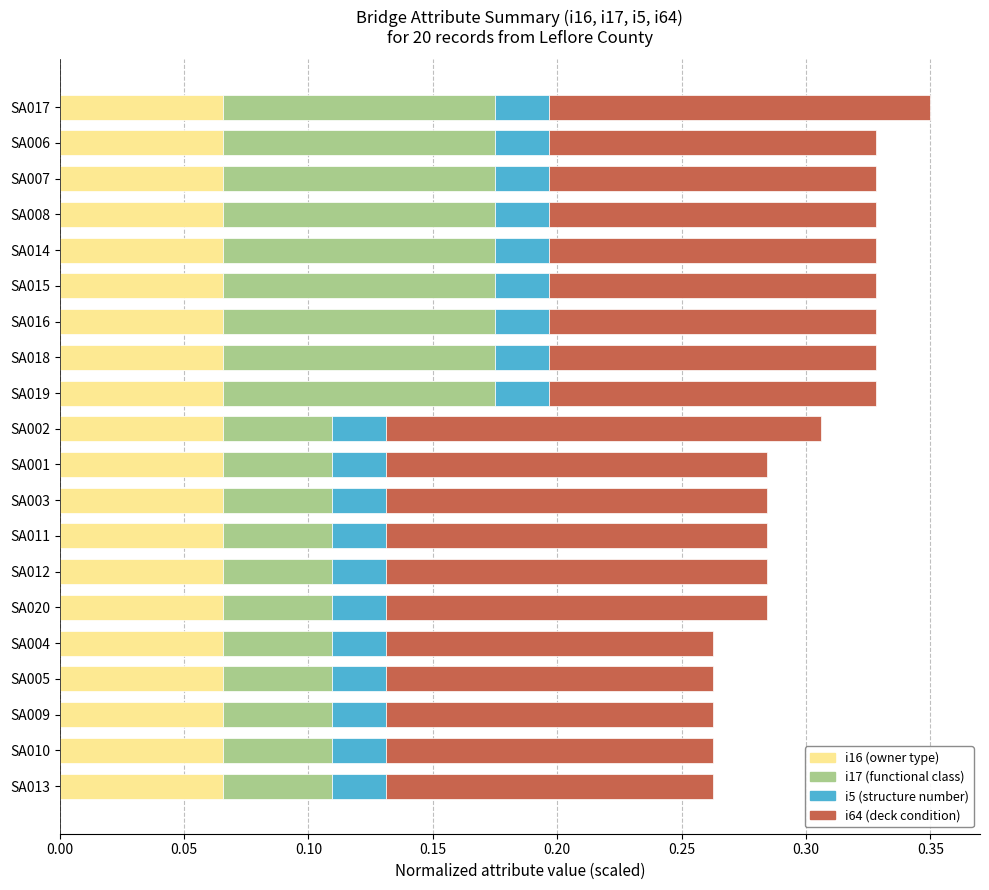

What is the total value across all series at SA016?

0.3